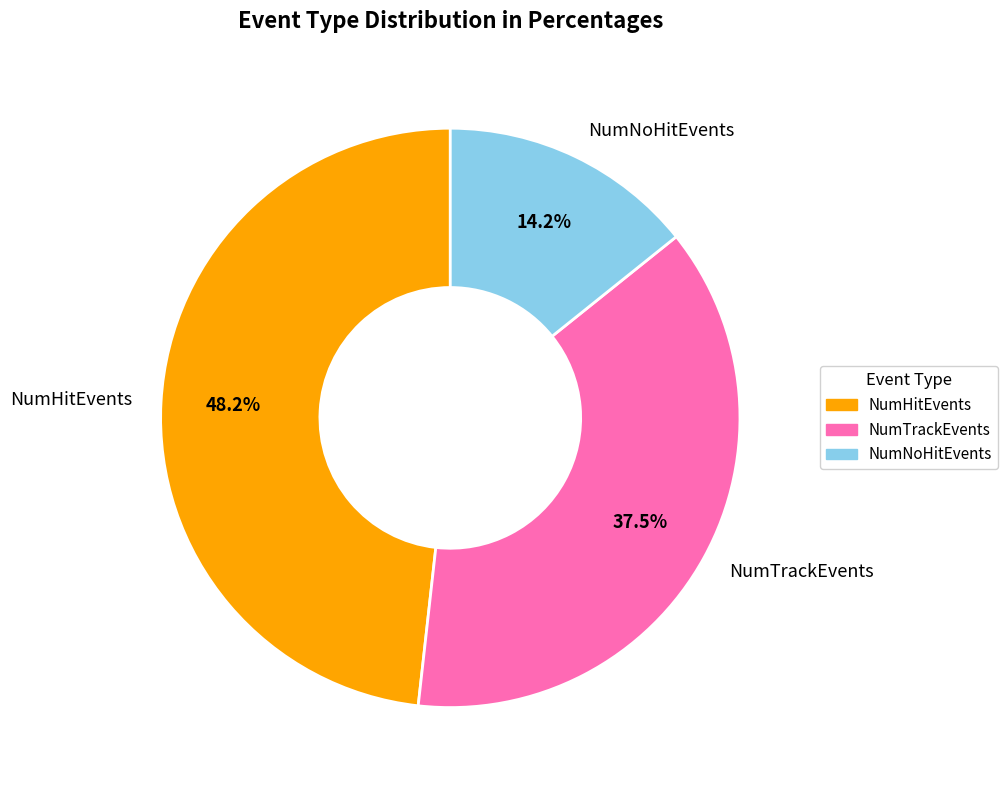

Which slice is the smallest?

NumNoHitEvents